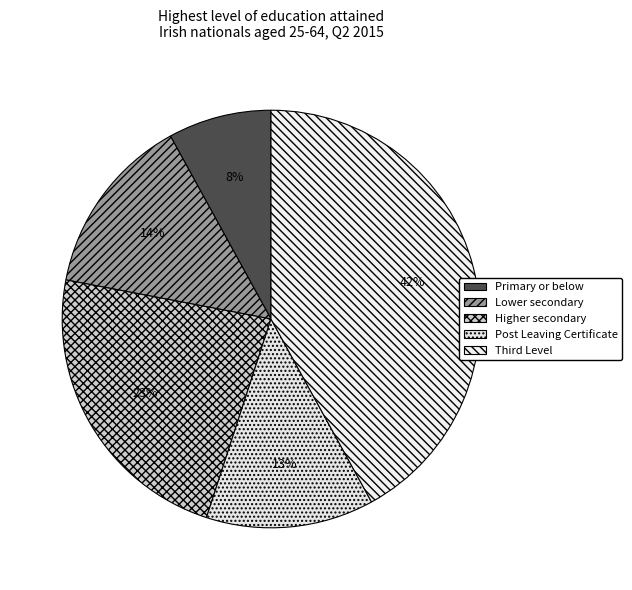

Count the number of slices in the pie.

5